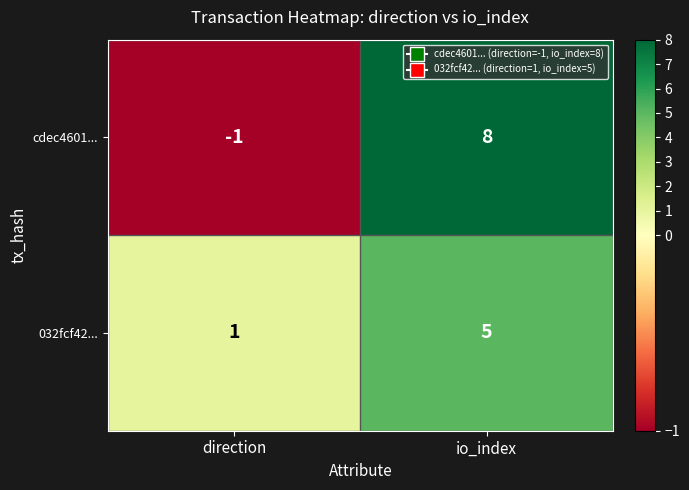

Is it true that 032fcf42... equals 5 at io_index?

True